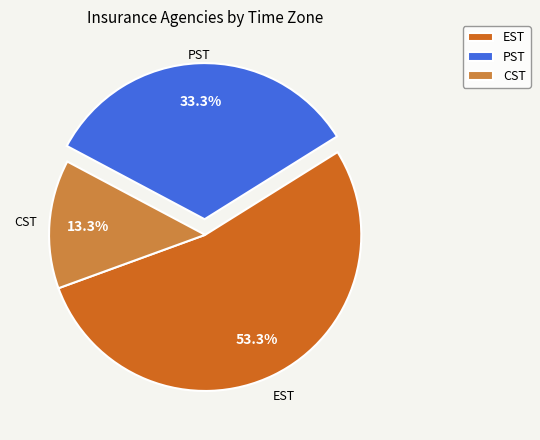

Do CST and PST together represent more than half of the pie?

No